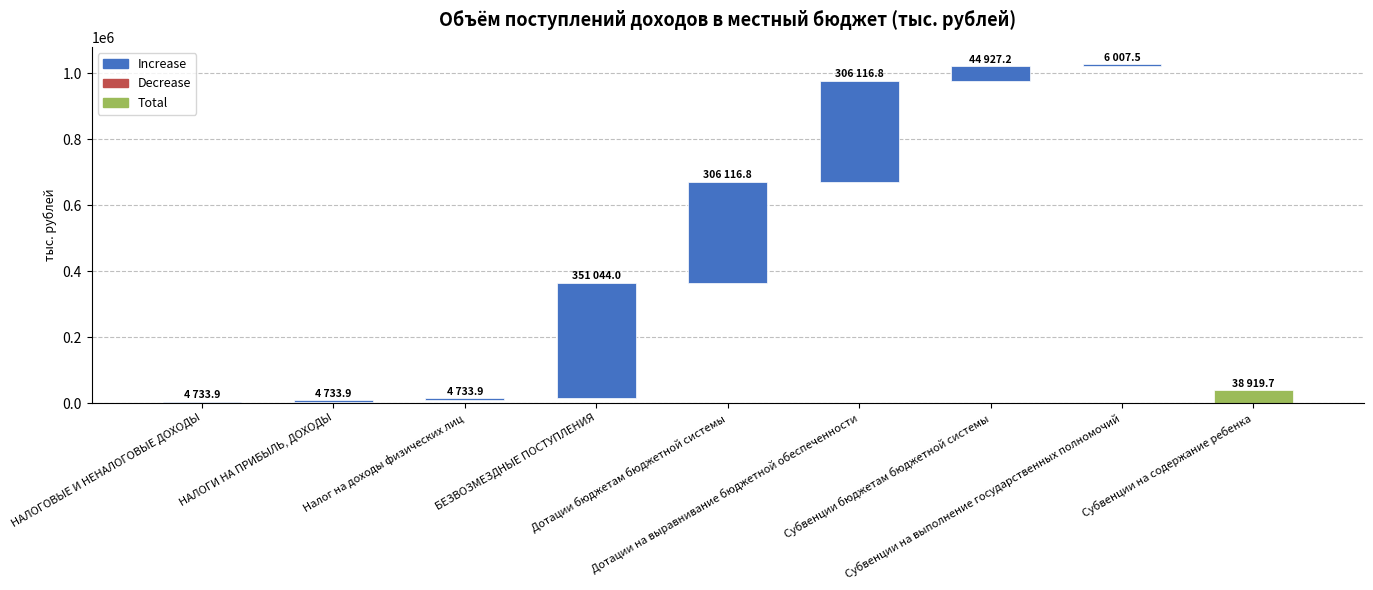

What is the spread (max minus min) of values at Налог на доходы физических лиц?

4733.9